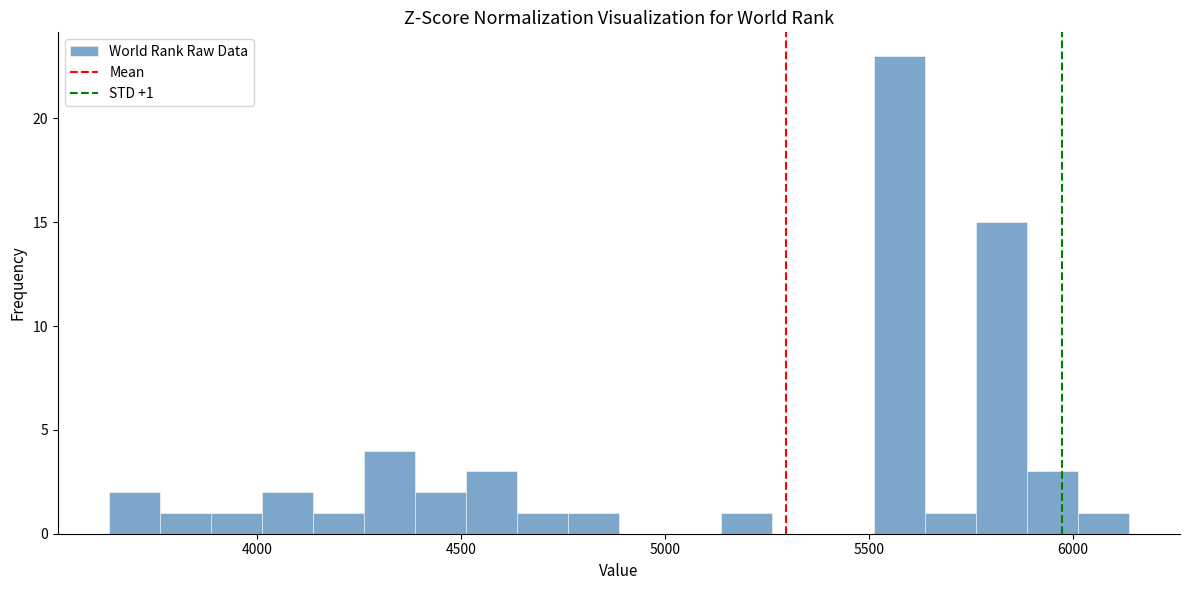

Read against the x-axis, roughly where is the centre of the tallest bar?

5600